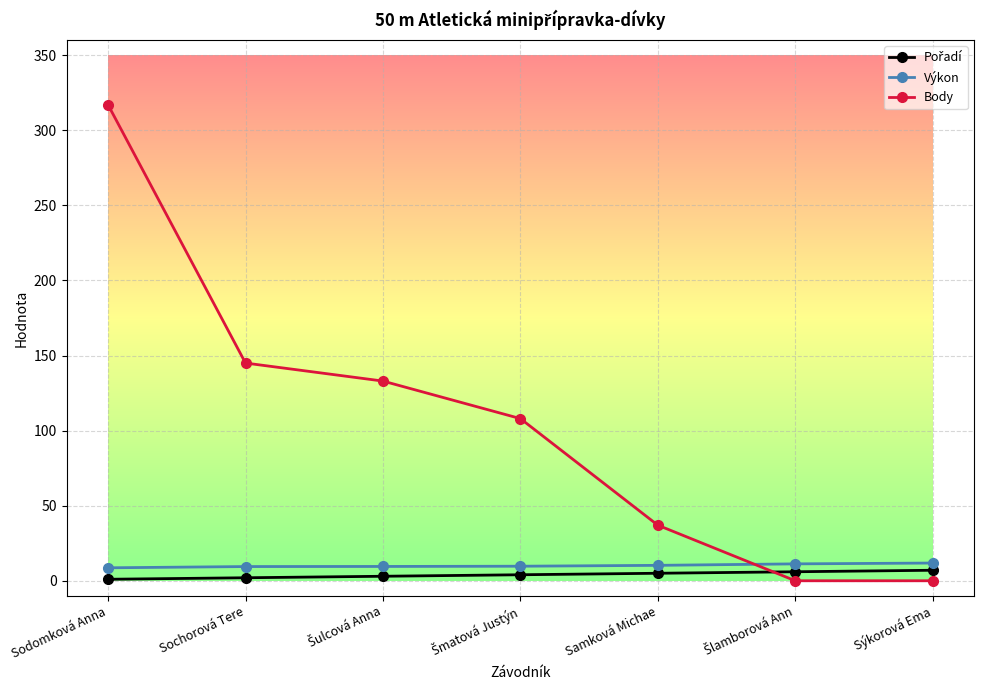

How many data points in Body are less than 108?

3